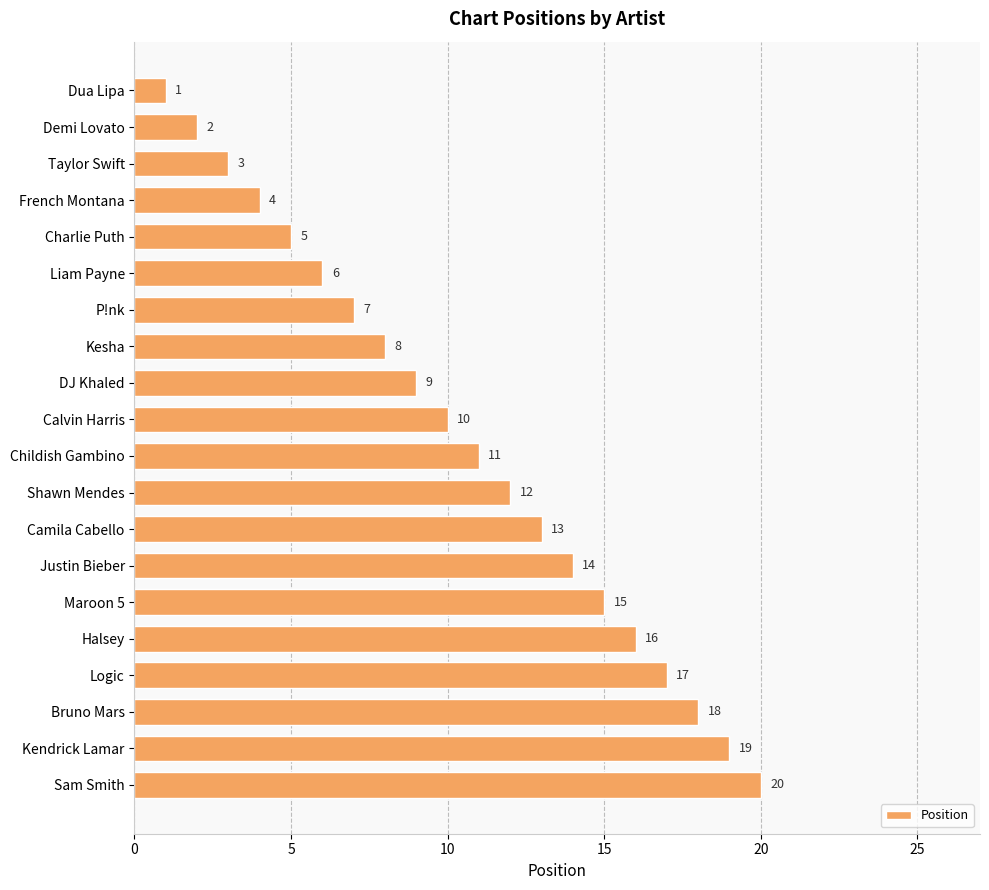

Which has a higher value, P!nk or Halsey?

Halsey